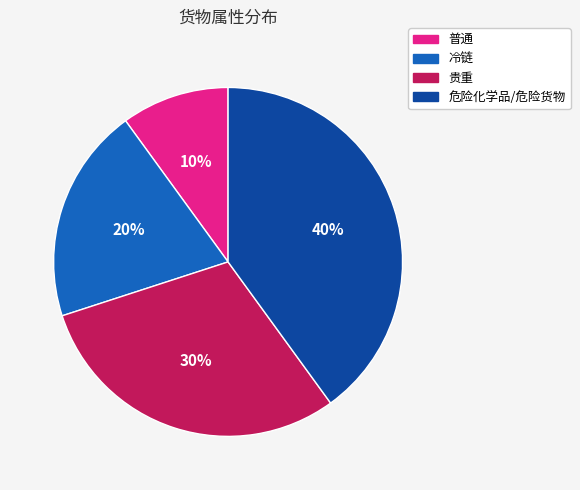

What is the largest slice in the pie chart?

危险化学品/危险货物